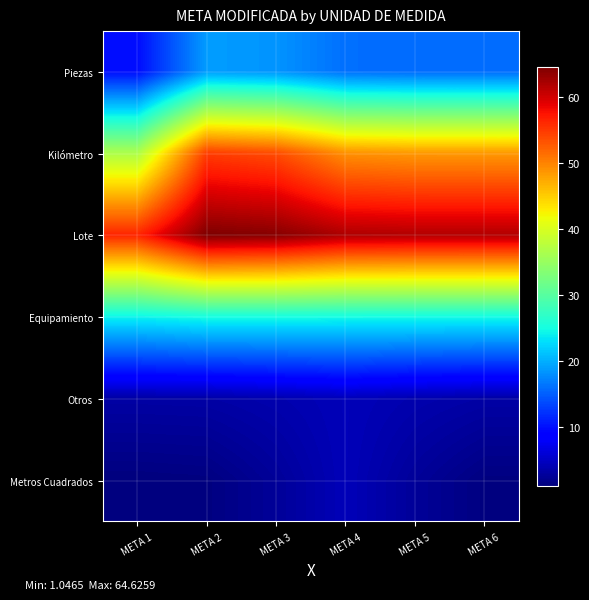

Which label corresponds to the smallest value in the chart?

META 1